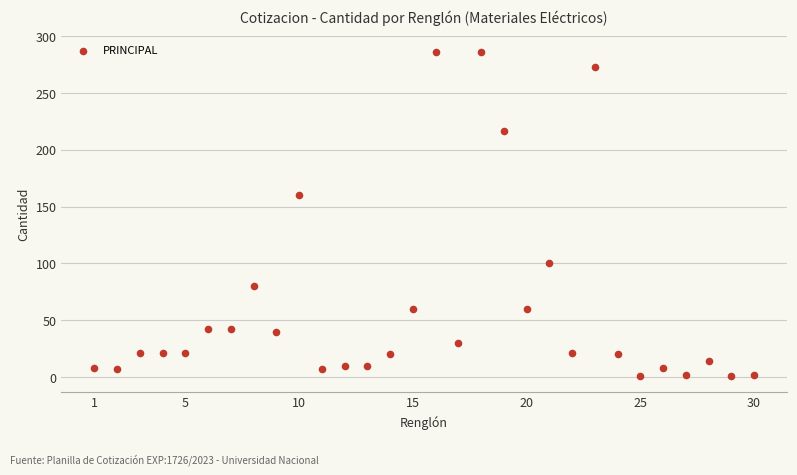

What Y value in the scatter plot is closest to 143?

160